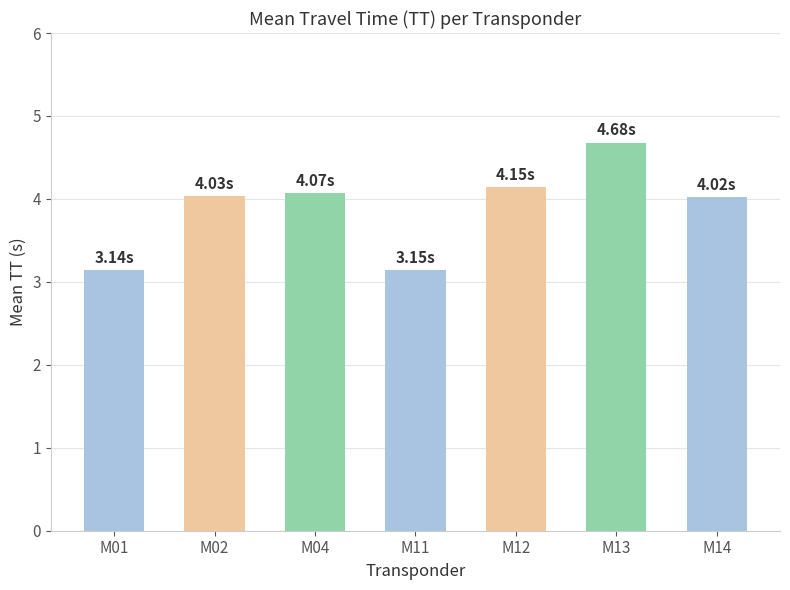

True or false: the data shows 3.1 at M01.

True